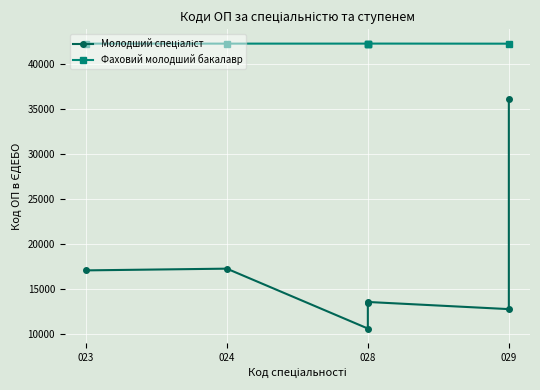

List the series in order of their peak value, lowest first.

Молодший спеціаліст, Фаховий молодший бакалавр